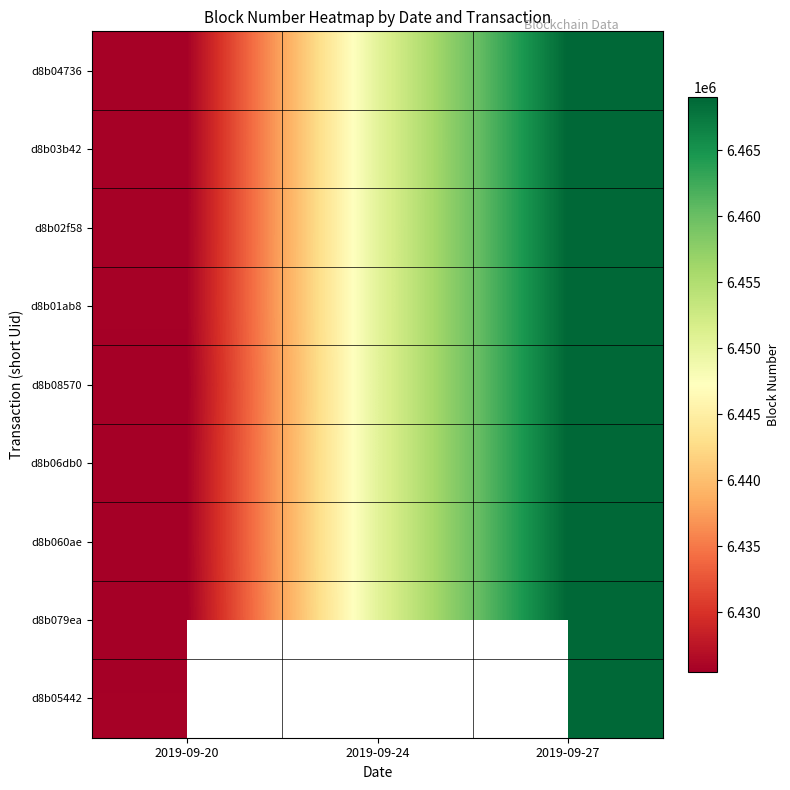

At which category is the sum across all series the highest?

2019-09-27